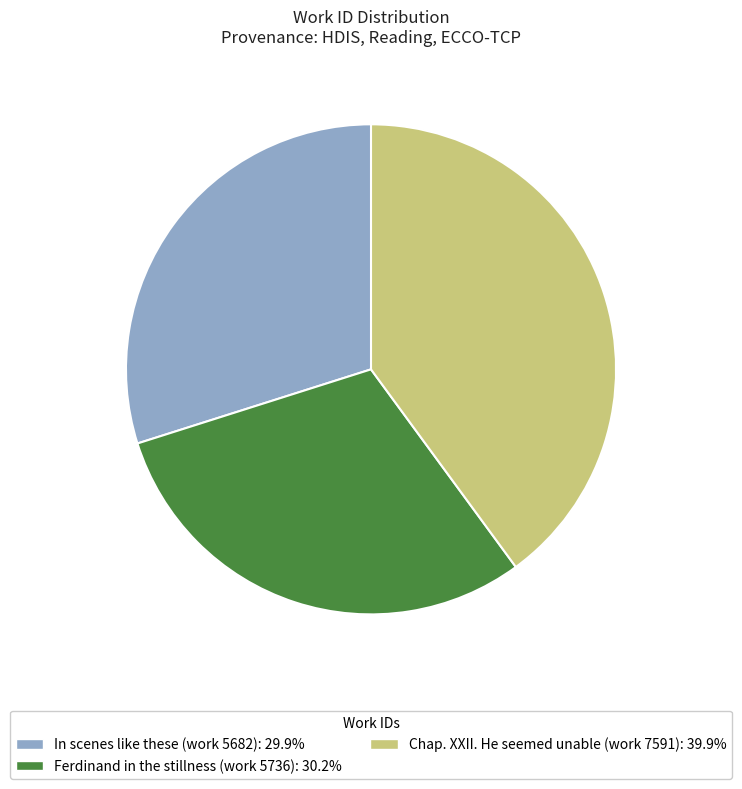

Is there any slice that represents more than half of the pie?

No